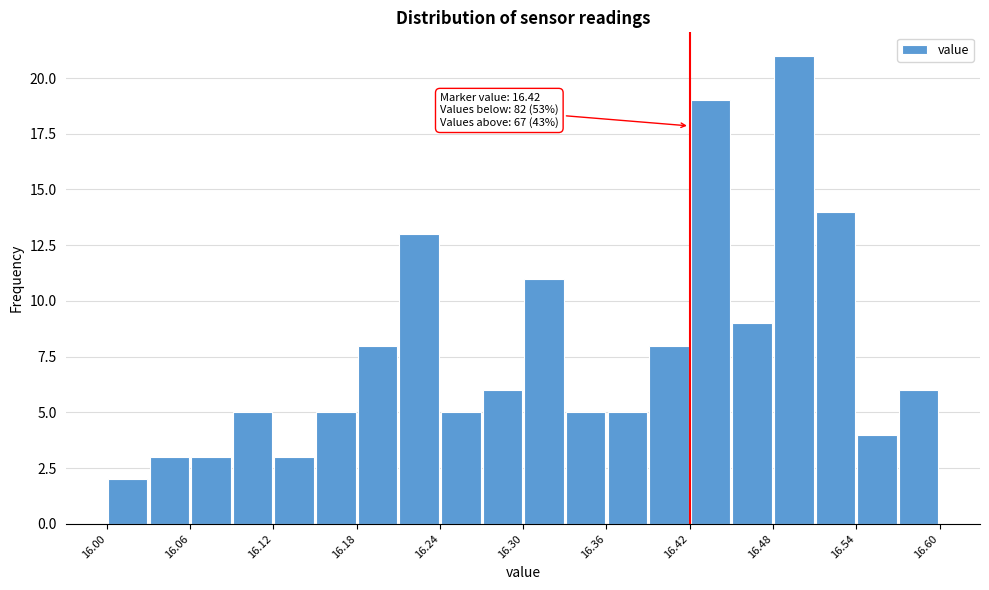

Read against the x-axis, roughly where is the centre of the tallest bar?

16.50